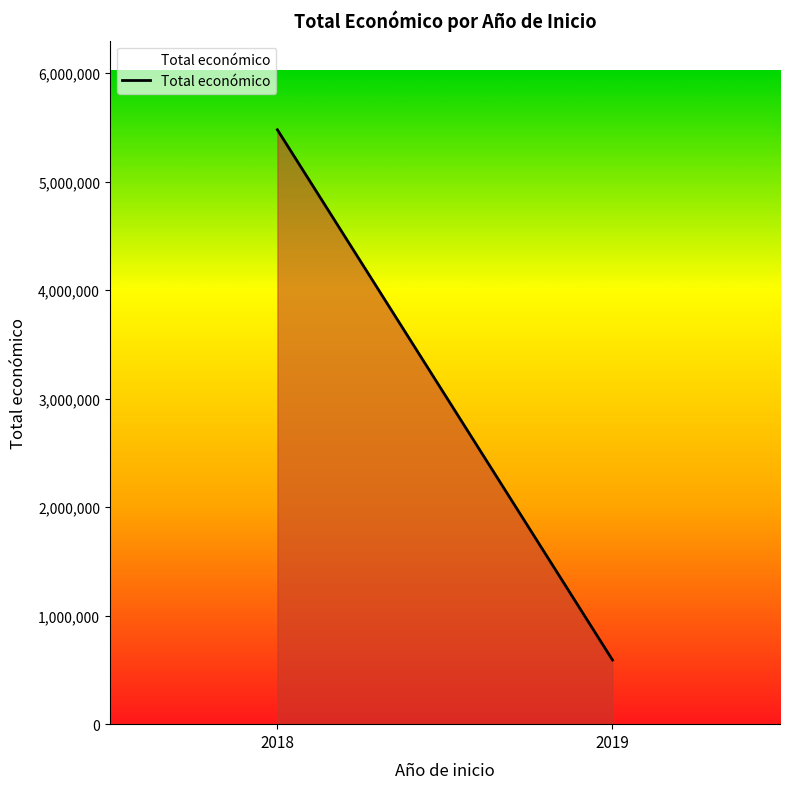

How many series are shown in this chart?

1